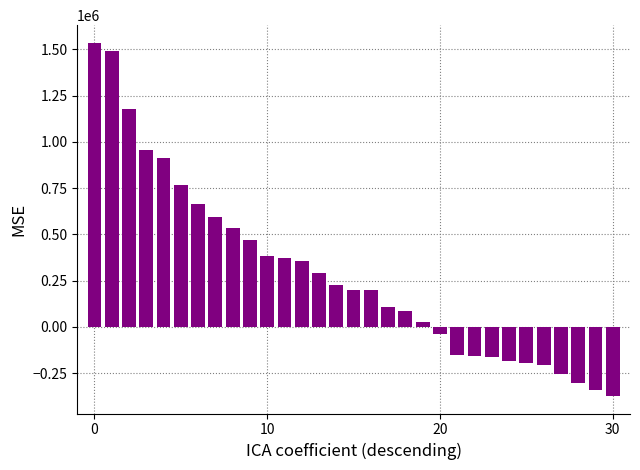

How many values are below 202224?

15